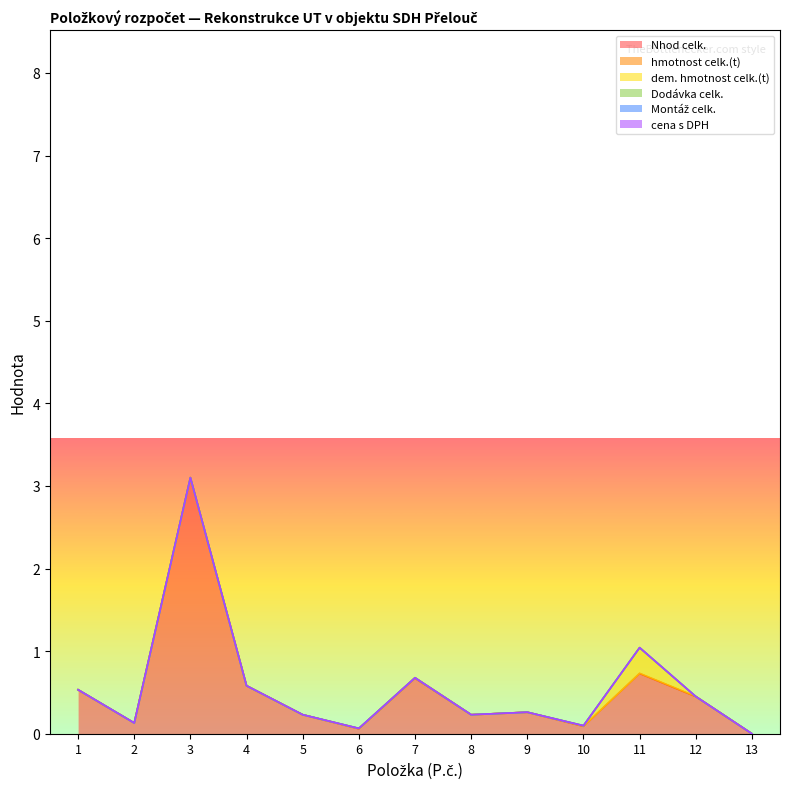

Reading left to right, extract all data points from this chart.

Nhod celk.: 1=0.5	2=0.1	3=3.1	4=0.6	5=0.2	6=0.1	7=0.7	8=0.2	9=0.3	10=0.1	11=0.7	12=0.5	13=0.0
hmotnost celk.(t): 1=0.0	2=0.0	3=0.0	4=0.0	5=0.0	6=0.0	7=0.0	8=0.0	9=0.0	10=0.0	11=0.0	12=0.0	13=0.0
dem. hmotnost celk.(t): 1=0.0	2=0.0	3=0.0	4=0.0	5=0.0	6=0.0	7=0.0	8=0.0	9=0.0	10=0.0	11=0.3	12=0.0	13=0.0
Dodávka celk.: 1=0.0	2=0.0	3=0.0	4=0.0	5=0.0	6=0.0	7=0.0	8=0.0	9=0.0	10=0.0	11=0.0	12=0.0	13=0.0
Montáž celk.: 1=0.0	2=0.0	3=0.0	4=0.0	5=0.0	6=0.0	7=0.0	8=0.0	9=0.0	10=0.0	11=0.0	12=0.0	13=0.0
cena s DPH: 1=0.0	2=0.0	3=0.0	4=0.0	5=0.0	6=0.0	7=0.0	8=0.0	9=0.0	10=0.0	11=0.0	12=0.0	13=0.0